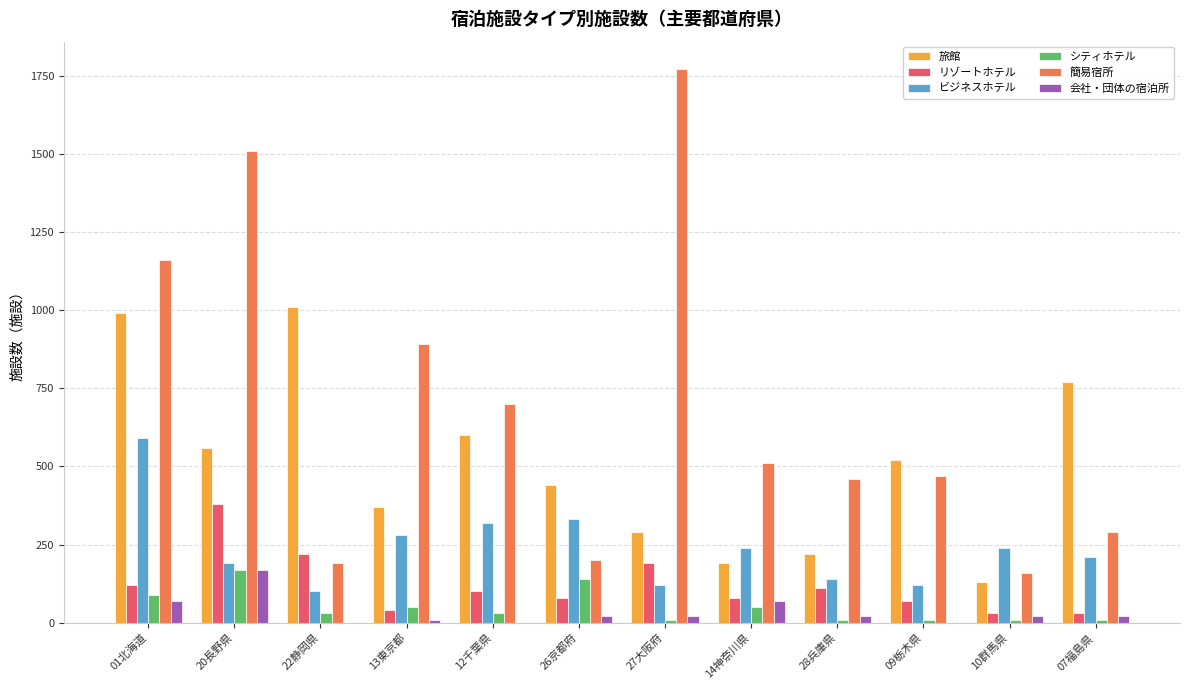

The value of 簡易宿所 at 14神奈川県 is 104. True or false?

False